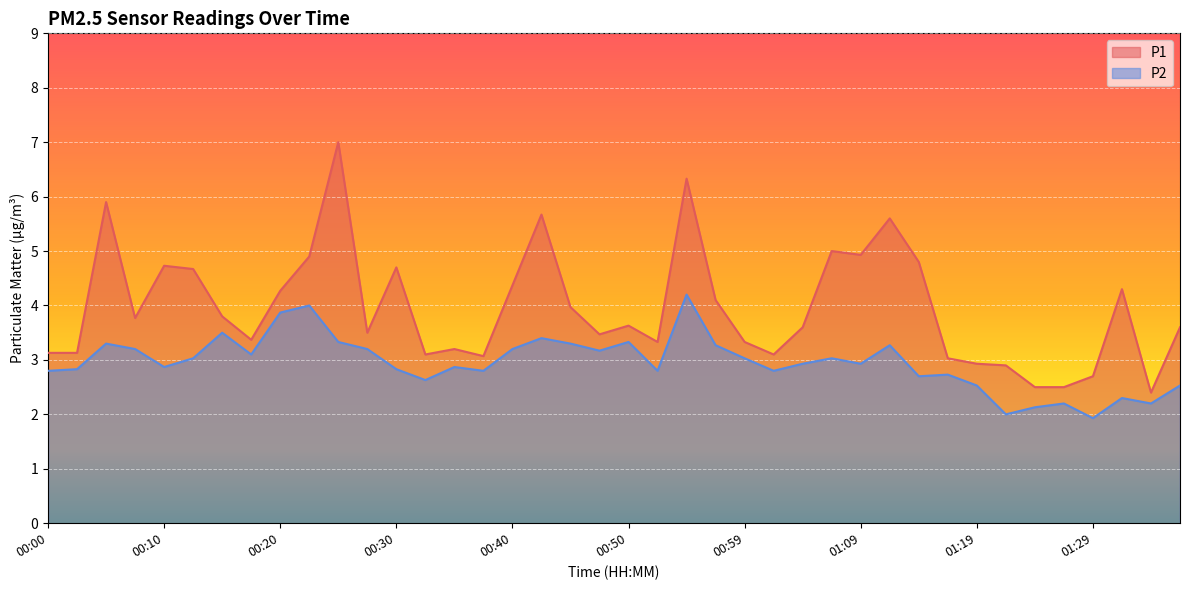

Where does the P2 series first go above 2?

00:00